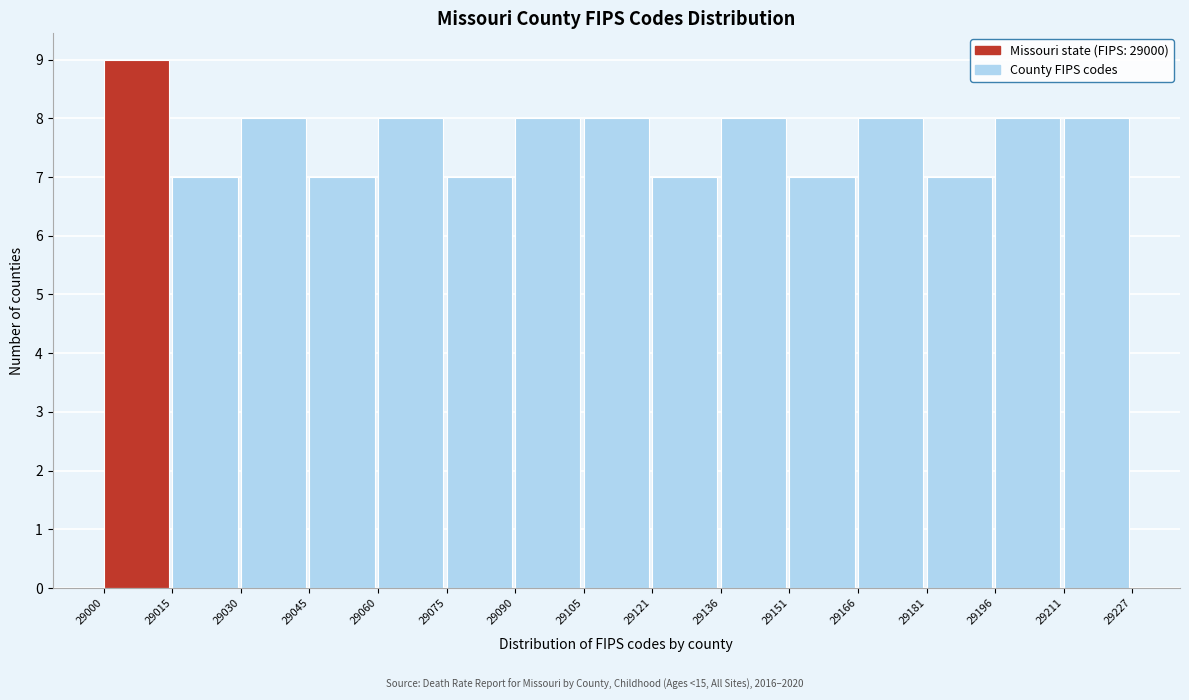

Reading left to right, list every bar in this chart as the range it spans on the x-axis followed by its height. The values are not printed on the chart, so give them approximately, as read against the axis.

29000 to 29015: 9
29015 to 29030: 7
29030 to 29045: 8
29045 to 29060: 7
29060 to 29075: 8
29075 to 29090: 7
29090 to 29105: 8
29105 to 29121: 8
29121 to 29136: 7
29136 to 29151: 8
29151 to 29166: 7
29166 to 29181: 8
29181 to 29196: 7
29196 to 29211: 8
29211 to 29227: 8